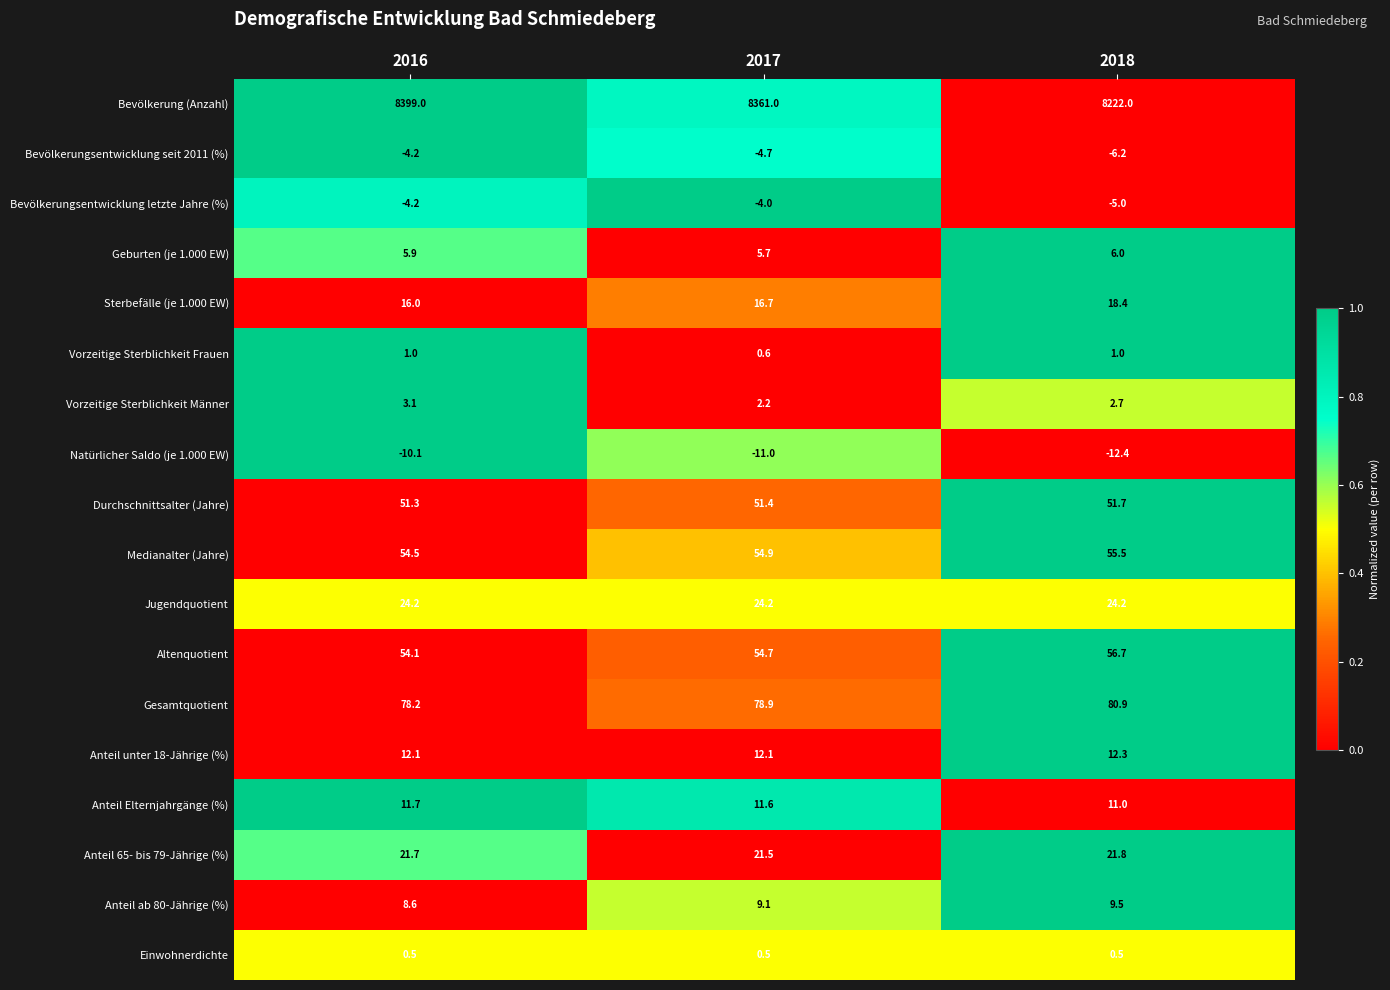

At how many categories does at least one series exceed 0?

3